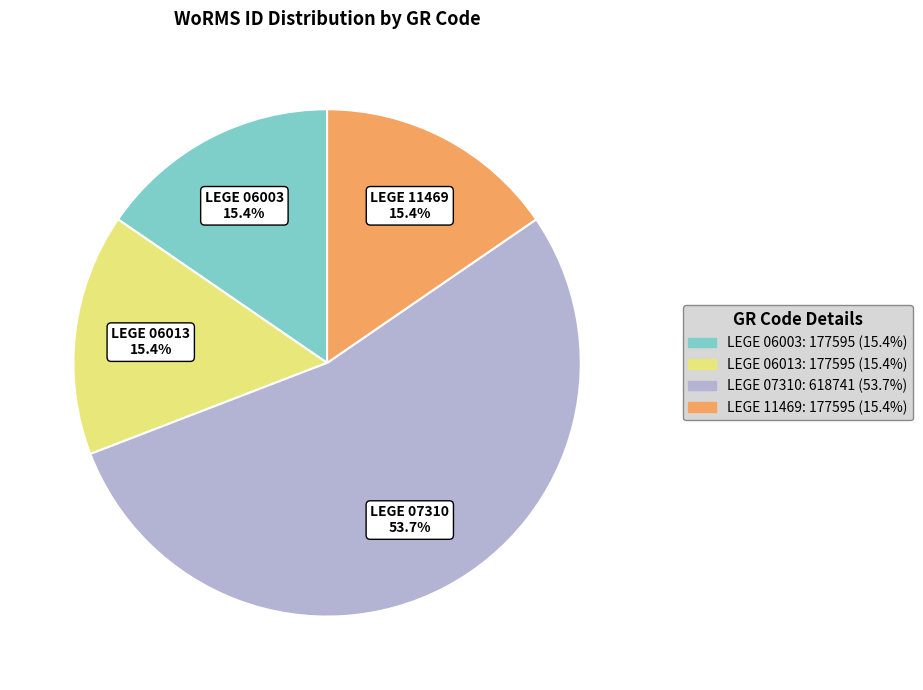

What percentage is the LEGE 06013 slice, to the nearest percent?

15%